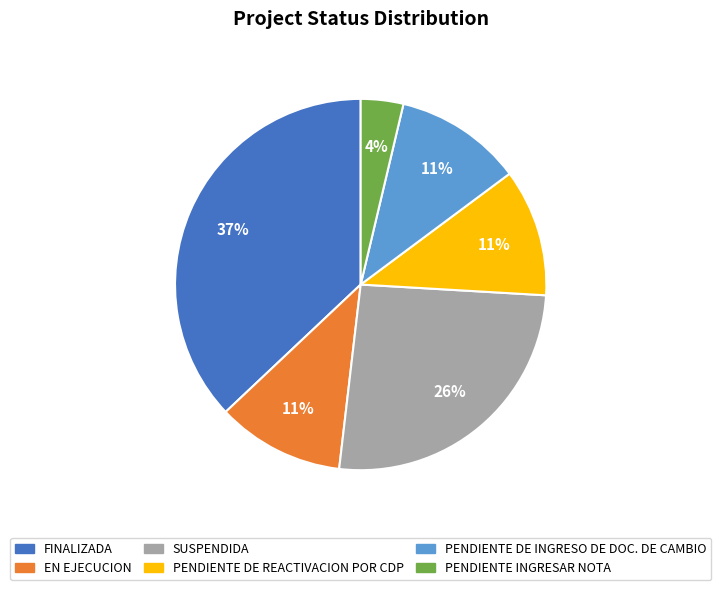

To the nearest percent, what portion does EN EJECUCION represent?

11%